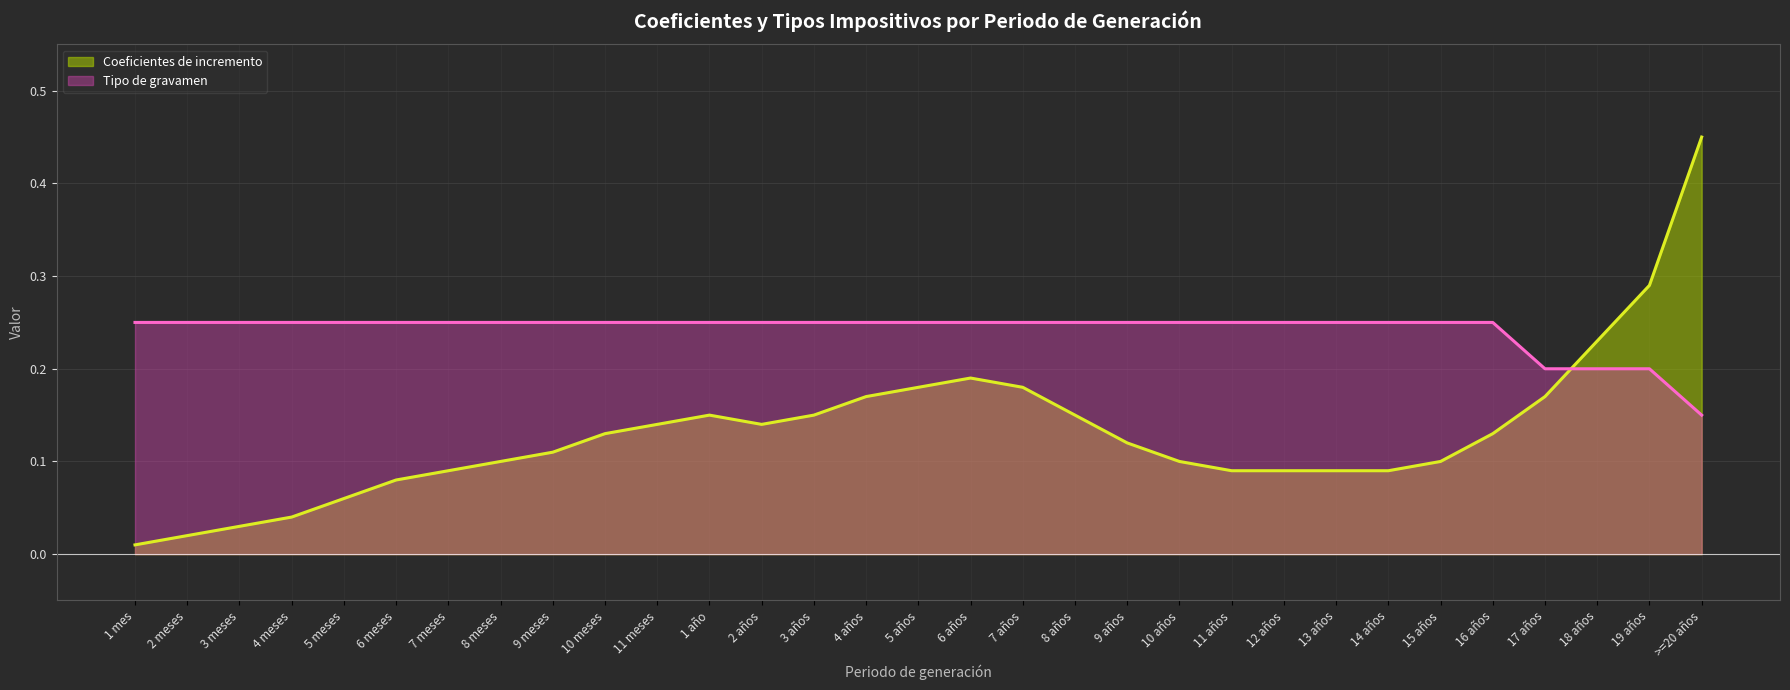

At which category does the chart reach its peak across all series?

>=20 años